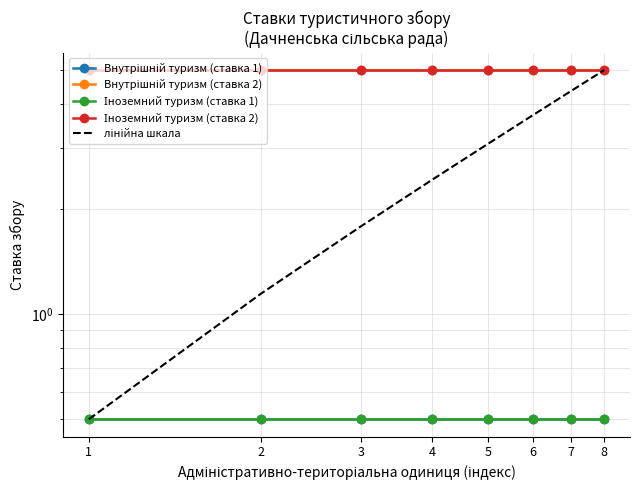

Where does the лінійна шкала series first go above 3?

5